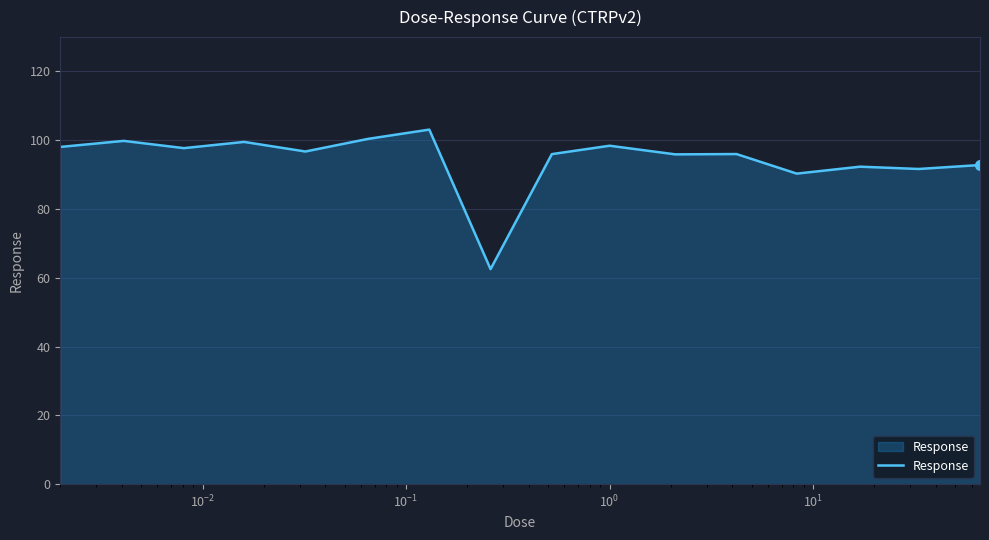

What is the difference between the maximum and minimum values?

40.6